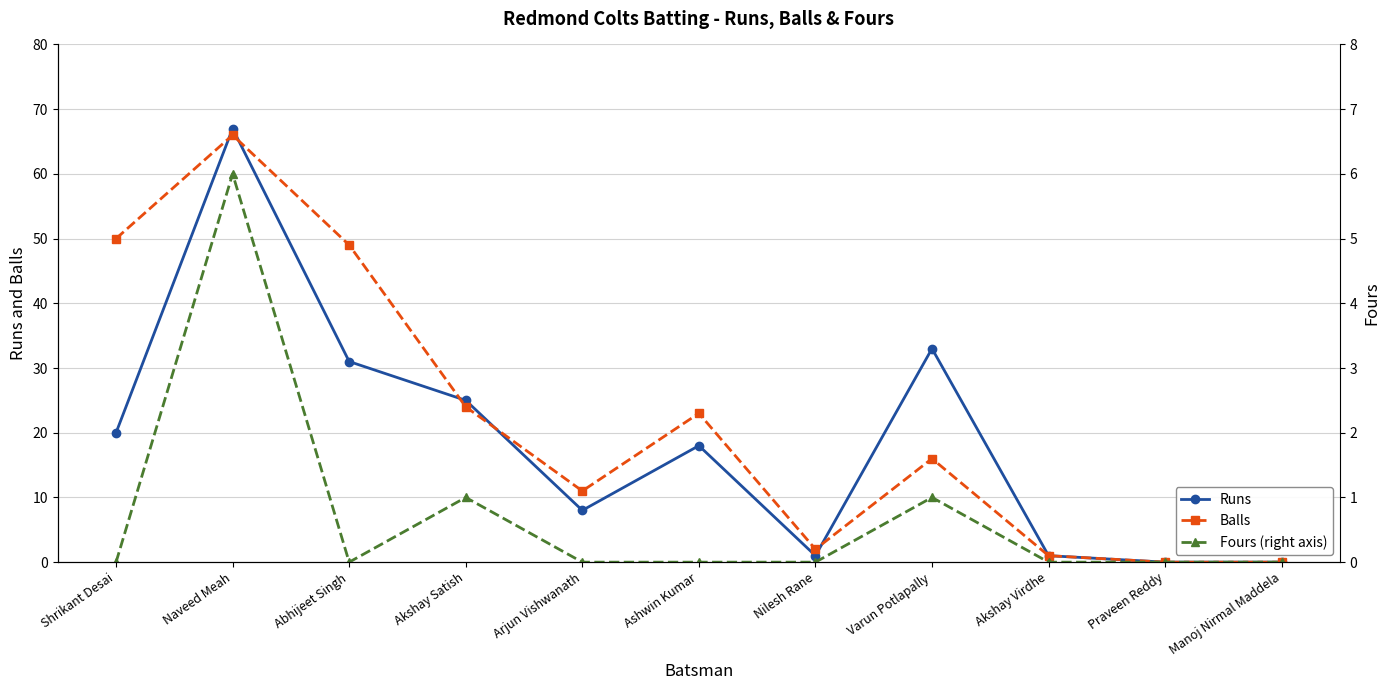

True or false: Runs and Fours (right axis) intersect in this chart.

False